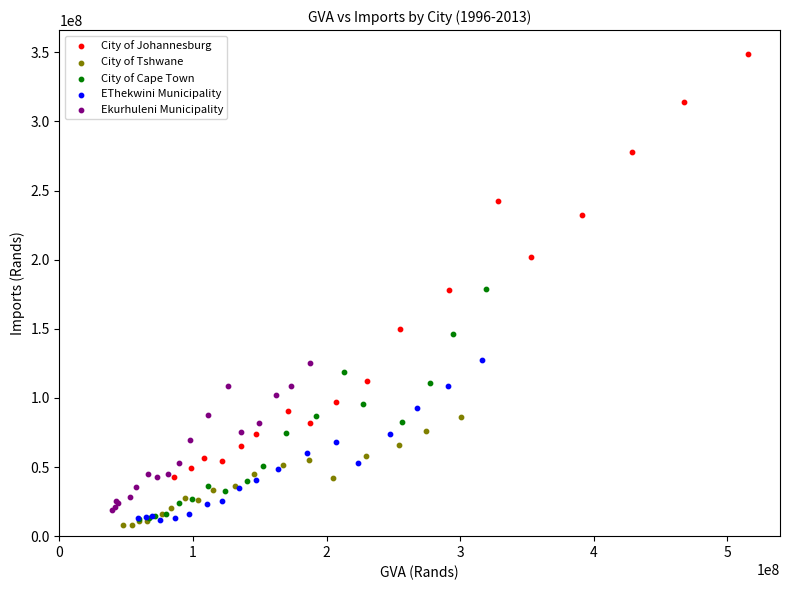

Which series reaches the maximum Y coordinate?

City of Johannesburg